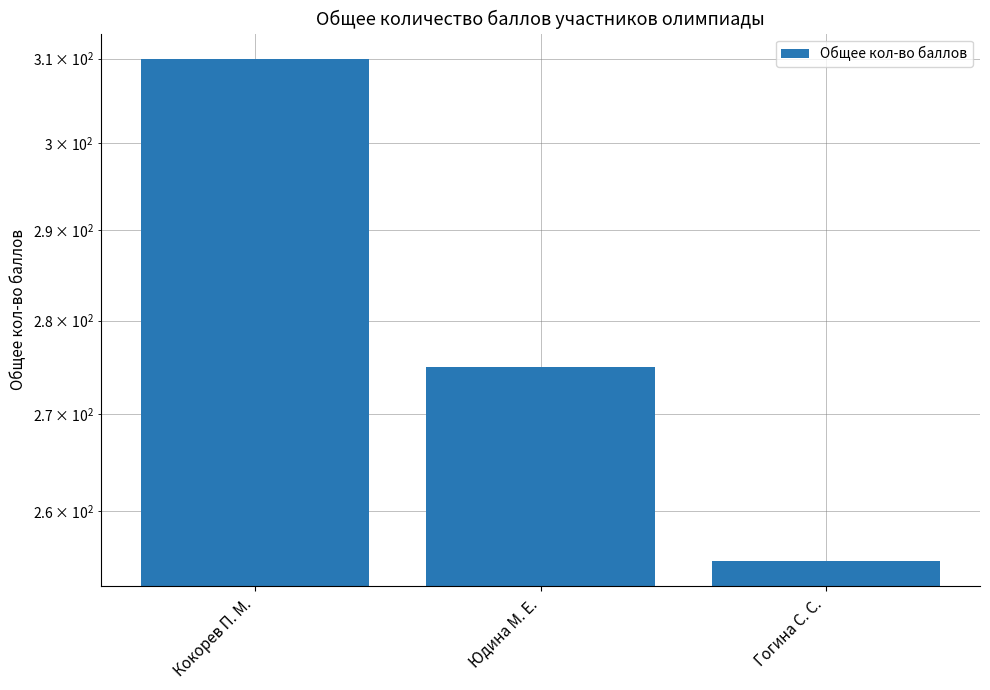

What is the difference between the maximum and minimum values?

55